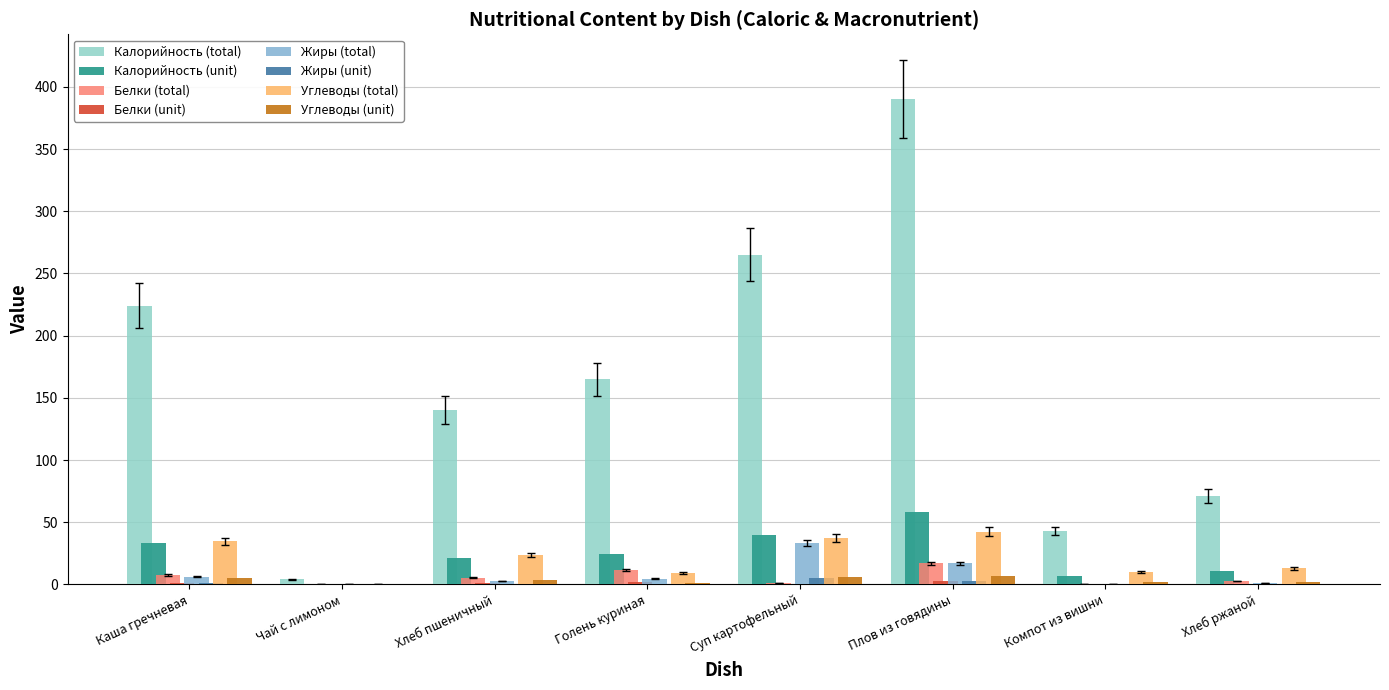

Which series changed the most between Голень куриная and Плов из говядины?

Калорийность (total)